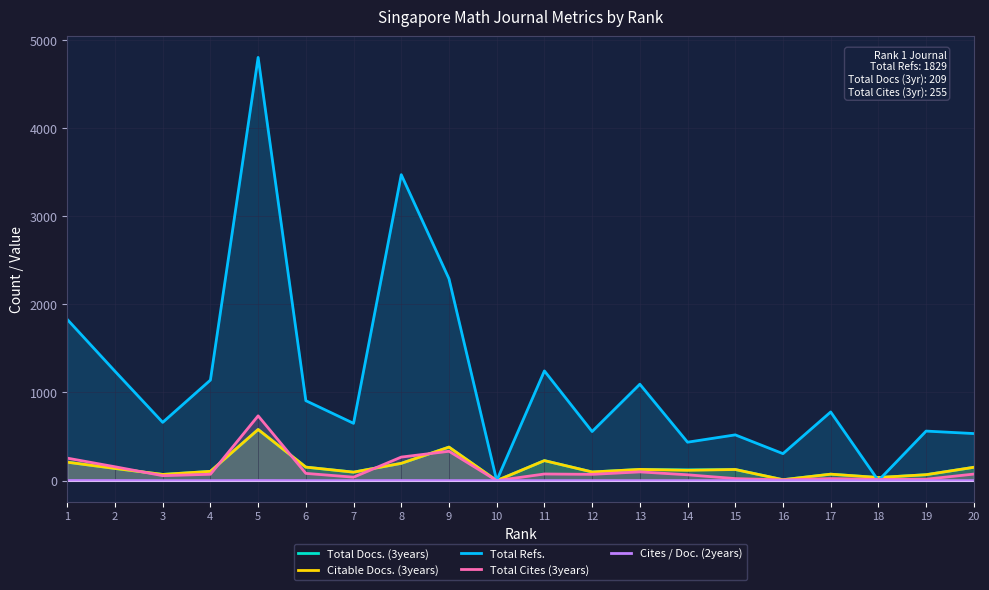

Which has a higher value, 20 or 3?

20